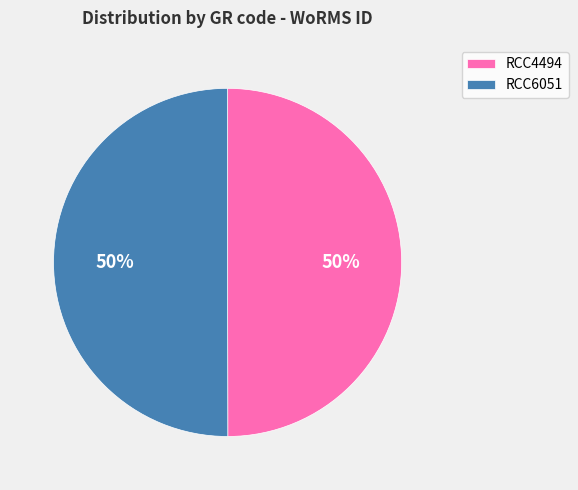

What is the ratio of the value at RCC6051 to the value at RCC4494?

1.0